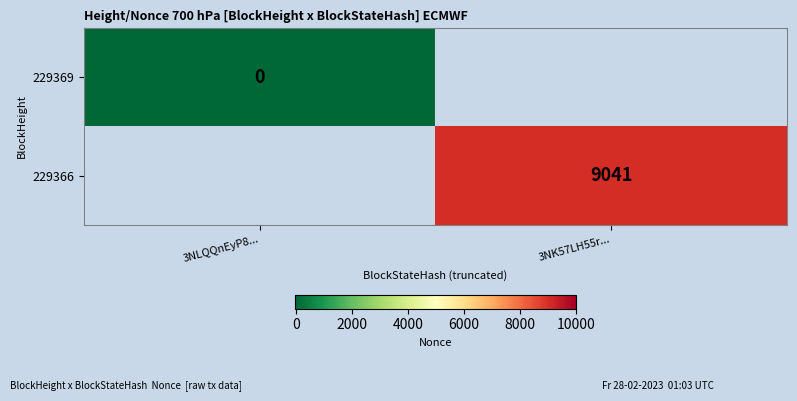

The value of 229366 at 3NK57LH55r... is 9041. True or false?

True